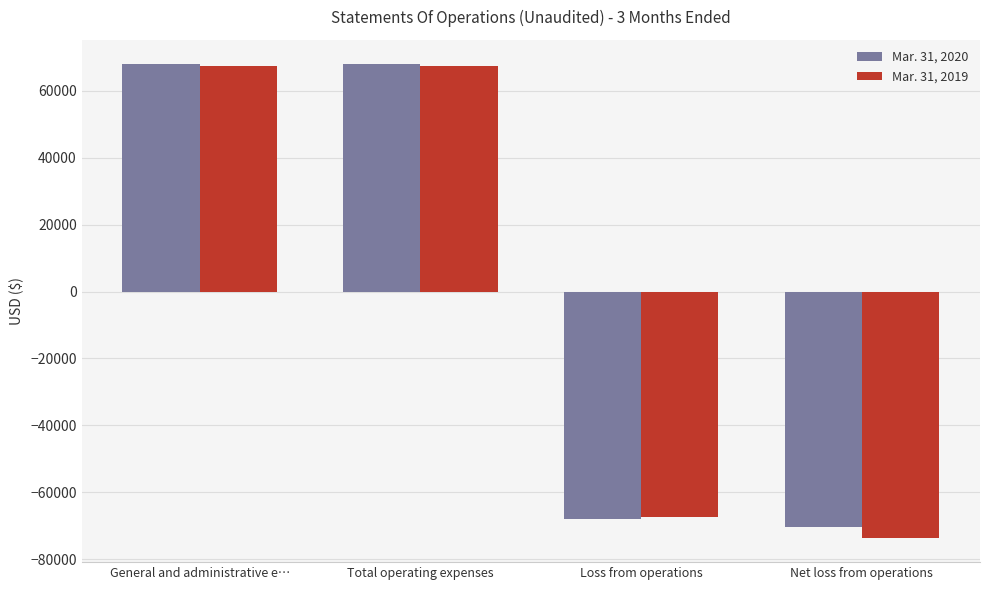

Which series has the widest spread of values?

Mar. 31, 2019